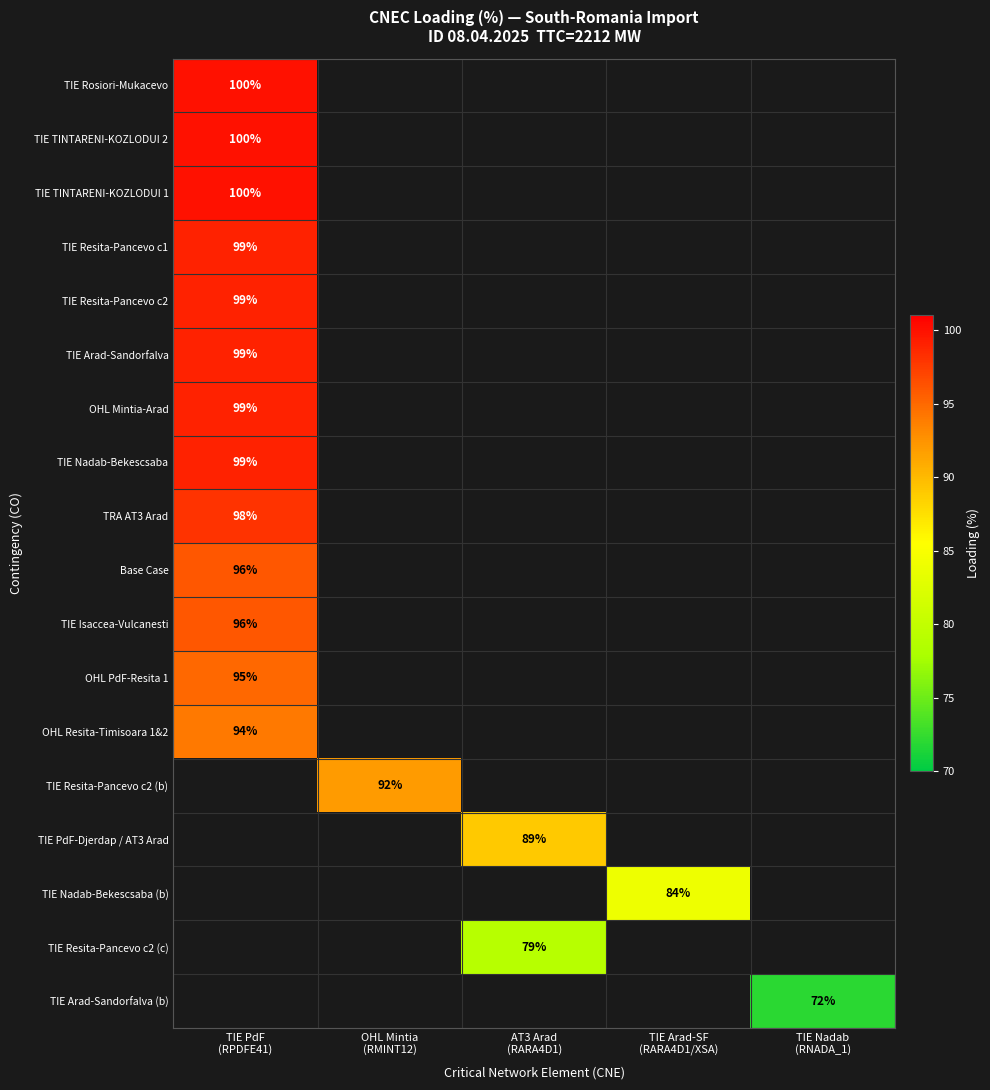

What is the minimum value shown in the chart?

72.0